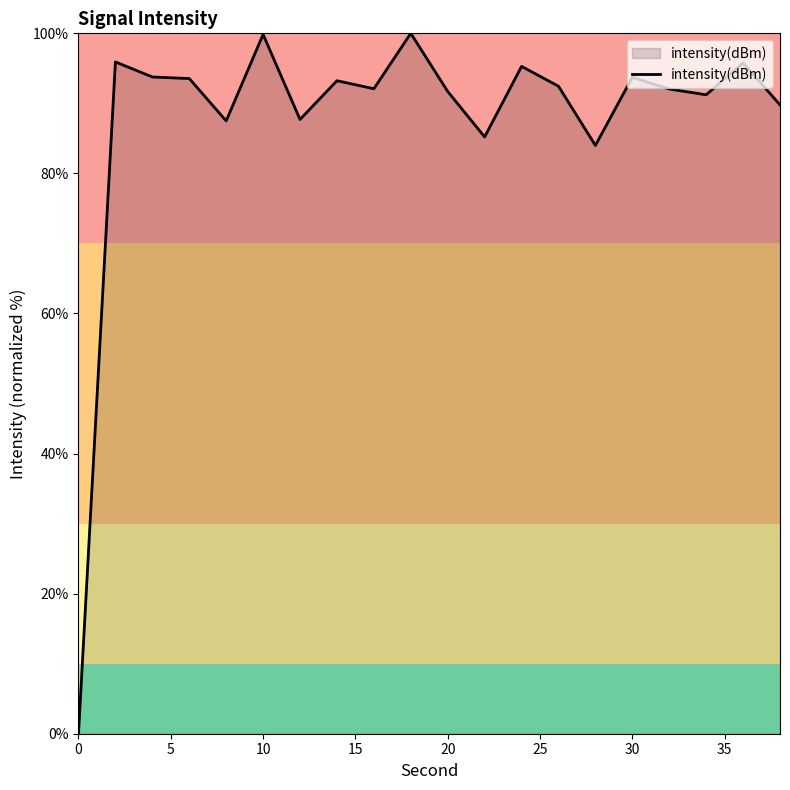

What is the maximum value shown in the chart?

100.0